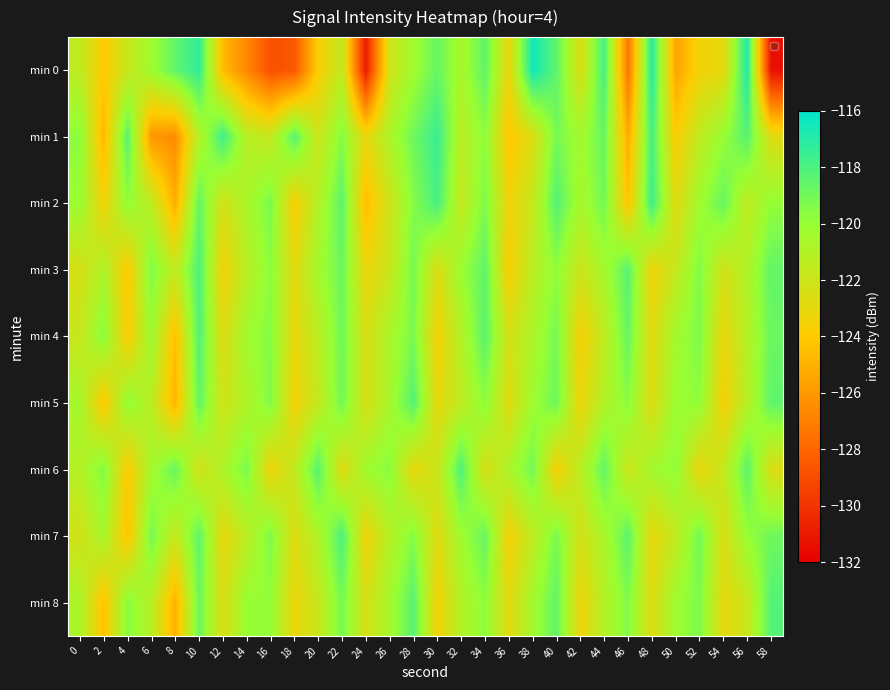

Reading right to left, extract all data points from this chart.

min 0: 58=-131.4	56=-116.8	54=-123.0	52=-123.5	50=-125.6	48=-117.0	46=-127.4	44=-117.8	42=-122.5	40=-118.5	38=-116.5	36=-123.2	34=-118.5	32=-120.6	30=-118.7	28=-120.2	26=-122.2	24=-130.9	22=-121.6	20=-123.8	18=-128.6	16=-128.8	14=-126.7	12=-124.6	10=-117.3	8=-118.5	6=-120.2	4=-121.8	2=-124.1	0=-121.4
min 1: 58=-122.7	56=-118.3	54=-120.0	52=-121.5	50=-123.9	48=-117.8	46=-125.3	44=-118.7	42=-120.4	40=-119.1	38=-122.6	36=-124.2	34=-119.7	32=-121.3	30=-117.5	28=-118.9	26=-120.8	24=-123.1	22=-119.5	20=-122.0	18=-118.3	16=-121.7	14=-121.2	12=-117.6	10=-121.1	8=-126.5	6=-126.1	4=-118.3	2=-124.8	0=-119.7
min 2: 58=-119.9	56=-121.5	54=-118.7	52=-120.3	50=-122.8	48=-117.6	46=-124.3	44=-119.0	42=-120.6	40=-118.2	38=-121.8	36=-123.4	34=-119.3	32=-121.7	30=-117.9	28=-119.5	26=-122.1	24=-124.6	22=-118.4	20=-121.0	18=-123.8	16=-119.2	14=-120.7	12=-122.3	10=-118.6	8=-125.2	6=-121.4	4=-119.8	2=-123.5	0=-120.1
min 3: 58=-118.6	56=-120.9	54=-122.2	52=-119.4	50=-121.7	48=-123.4	46=-118.3	44=-120.5	42=-122.0	40=-119.8	38=-121.3	36=-123.8	34=-118.5	32=-120.1	30=-122.6	28=-119.1	26=-121.9	24=-123.2	22=-118.8	20=-120.4	18=-122.9	16=-119.7	14=-121.2	12=-123.5	10=-118.0	8=-121.6	6=-119.3	4=-124.1	2=-120.8	0=-122.4
min 4: 58=-118.8	56=-121.1	54=-123.2	52=-119.3	50=-120.4	48=-122.9	46=-118.7	44=-121.5	42=-123.7	40=-119.1	38=-120.8	36=-122.3	34=-118.4	32=-121.0	30=-123.6	28=-119.2	26=-120.7	24=-122.5	22=-118.9	20=-121.4	18=-123.1	16=-119.5	14=-120.3	12=-122.7	10=-118.1	8=-124.5	6=-120.2	4=-123.9	2=-119.6	0=-121.8
min 5: 58=-118.5	56=-121.2	54=-123.6	52=-119.8	50=-120.1	48=-122.7	46=-119.6	44=-121.0	42=-123.3	40=-118.9	38=-120.2	36=-122.8	34=-119.7	32=-121.5	30=-123.0	28=-118.2	26=-120.6	24=-122.4	22=-119.0	20=-121.7	18=-123.5	16=-119.4	14=-120.9	12=-122.1	10=-118.6	8=-125.0	6=-121.3	4=-119.8	2=-124.2	0=-120.5
min 6: 58=-122.6	56=-118.4	54=-121.7	52=-123.2	50=-119.8	48=-120.4	46=-122.0	44=-118.6	42=-121.3	40=-123.7	38=-119.0	36=-120.7	34=-122.5	32=-118.1	30=-121.9	28=-123.1	26=-119.6	24=-120.3	22=-122.8	20=-118.3	18=-121.6	16=-123.4	14=-119.2	12=-120.8	10=-122.3	8=-118.7	6=-120.5	4=-124.0	2=-119.4	0=-121.1
min 7: 58=-118.9	56=-120.0	54=-122.5	52=-119.0	50=-121.6	48=-123.1	46=-118.4	44=-120.7	42=-122.3	40=-119.2	38=-121.5	36=-123.6	34=-118.7	32=-120.3	30=-122.8	28=-119.5	26=-121.1	24=-123.4	22=-118.0	20=-120.9	18=-122.7	16=-119.3	14=-121.4	12=-123.0	10=-118.5	8=-121.8	6=-119.1	4=-124.3	2=-120.6	0=-122.2
min 8: 58=-118.2	56=-121.9	54=-123.0	52=-119.3	50=-120.2	48=-122.7	46=-119.4	44=-121.1	42=-123.3	40=-118.6	38=-120.4	36=-122.9	34=-119.7	32=-121.0	30=-123.5	28=-118.3	26=-120.5	24=-122.4	22=-119.1	20=-121.8	18=-123.2	16=-119.9	14=-120.0	12=-122.6	10=-118.8	8=-125.1	6=-121.2	4=-119.5	2=-124.4	0=-120.7